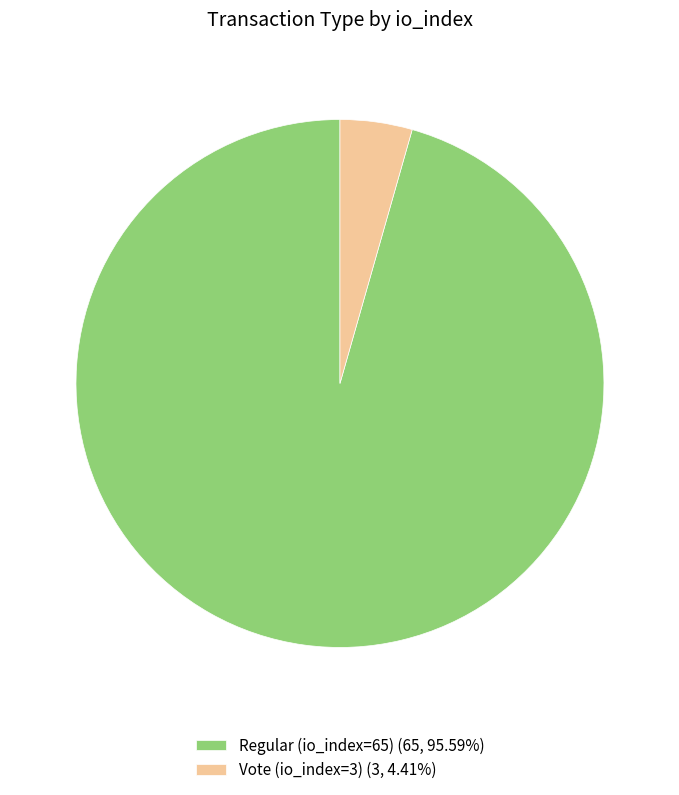

Rank the categories by value from highest to lowest.

Regular (io_index=65), Vote (io_index=3)